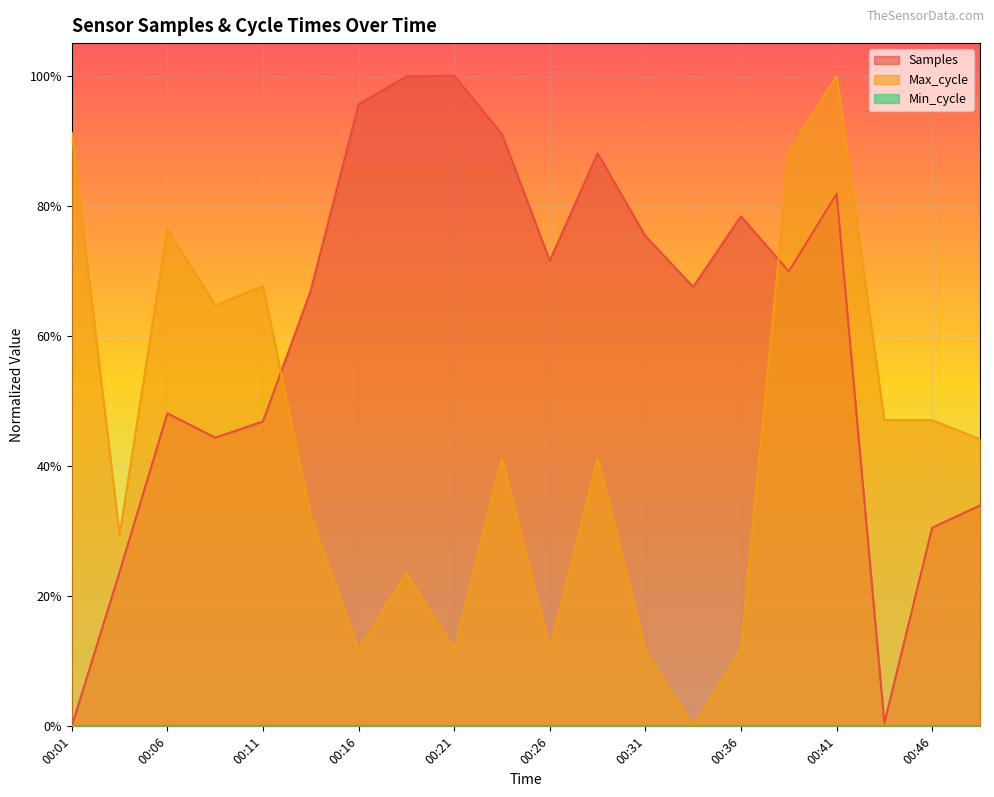

Which series ends up on top after the final intersection of Samples and Max_cycle?

Max_cycle